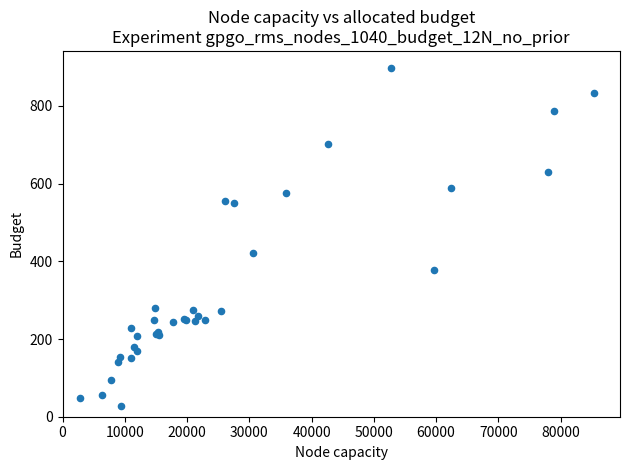

What Y value in the scatter plot is closest to 462?

422